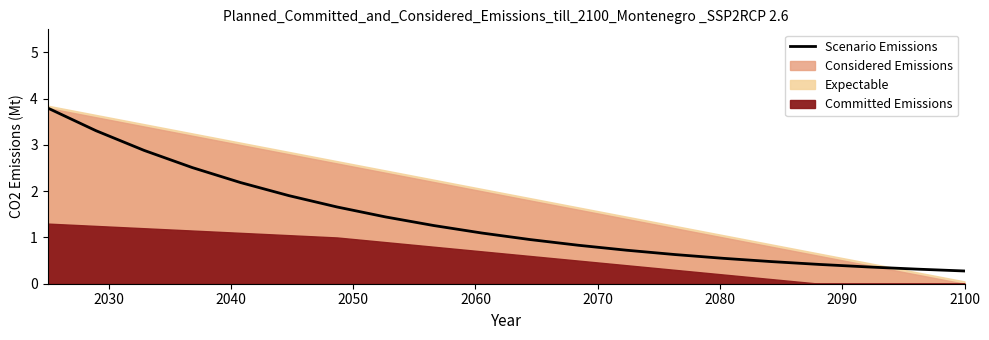

What is the maximum value for Scenario Emissions?

3.8